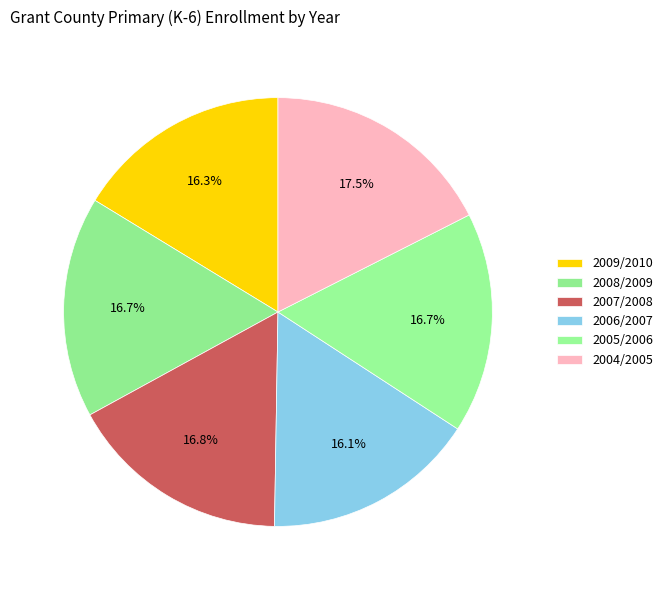

How many slices are in this pie chart?

6